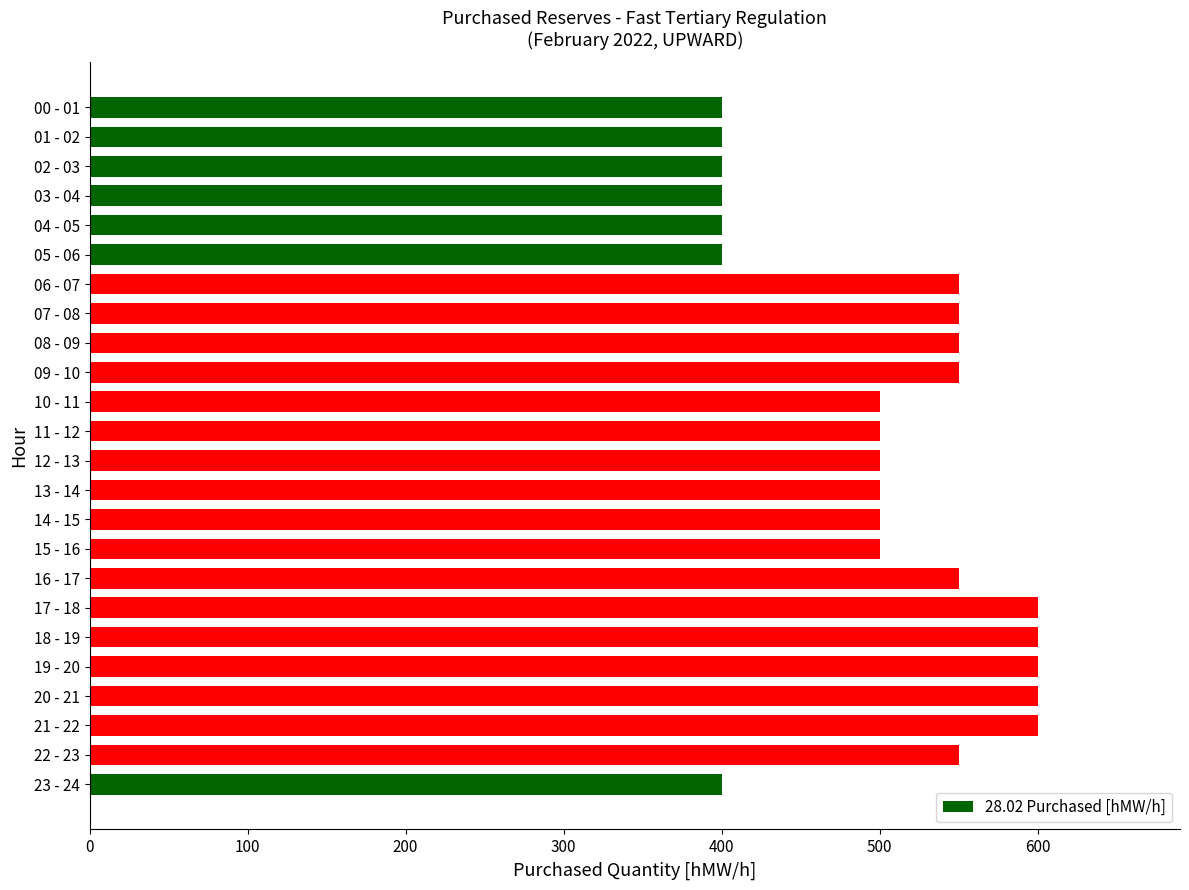

How many bars are there in total?

24